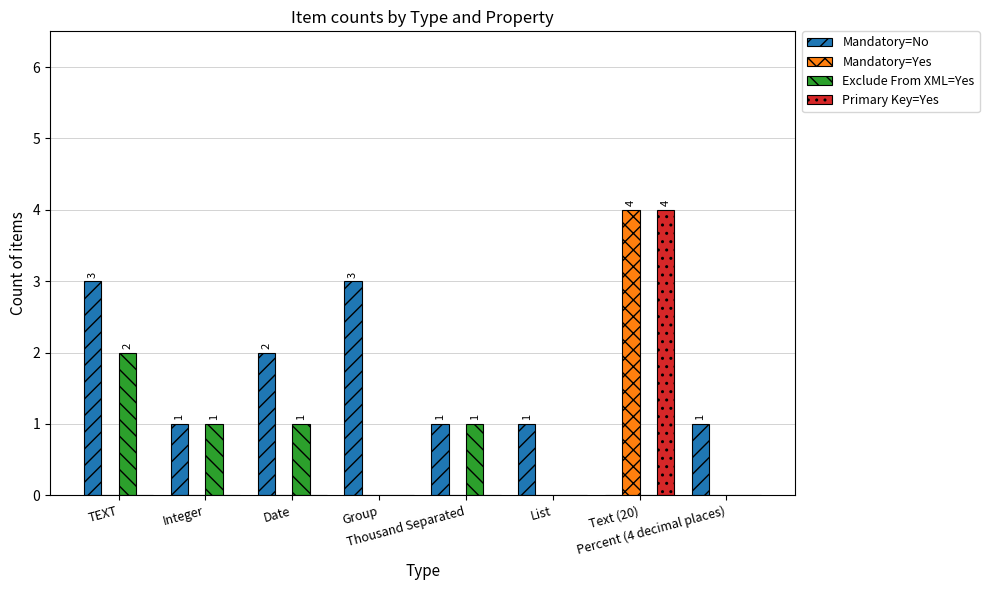

What is the maximum value shown in the chart?

4